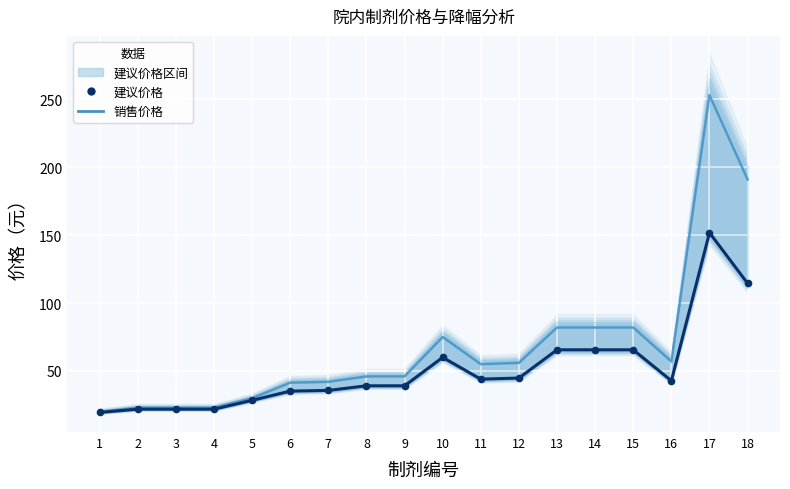

At which label does 销售价格 first exceed 55?

10